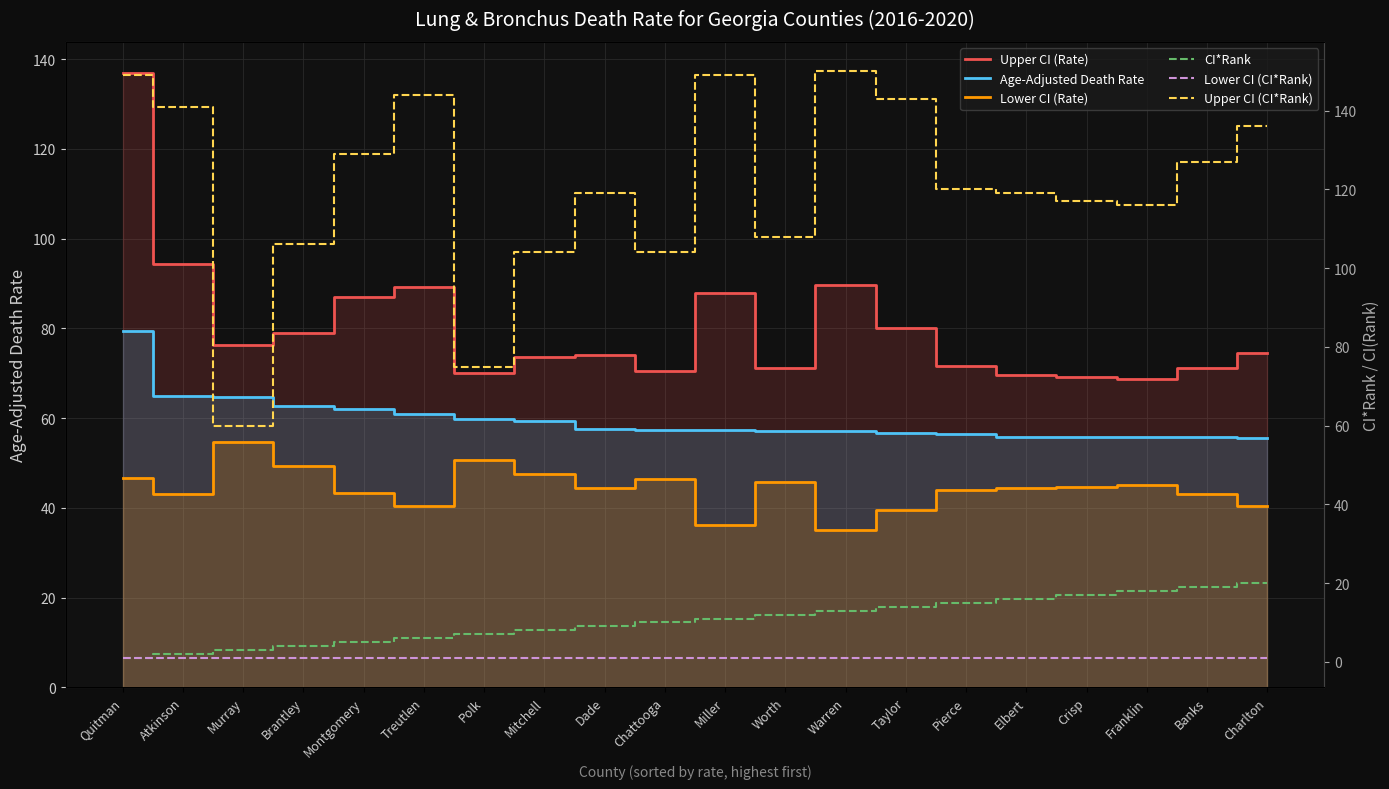

The Age-Adjusted Death Rate series shows 55.8 at Crisp. True or false?

True